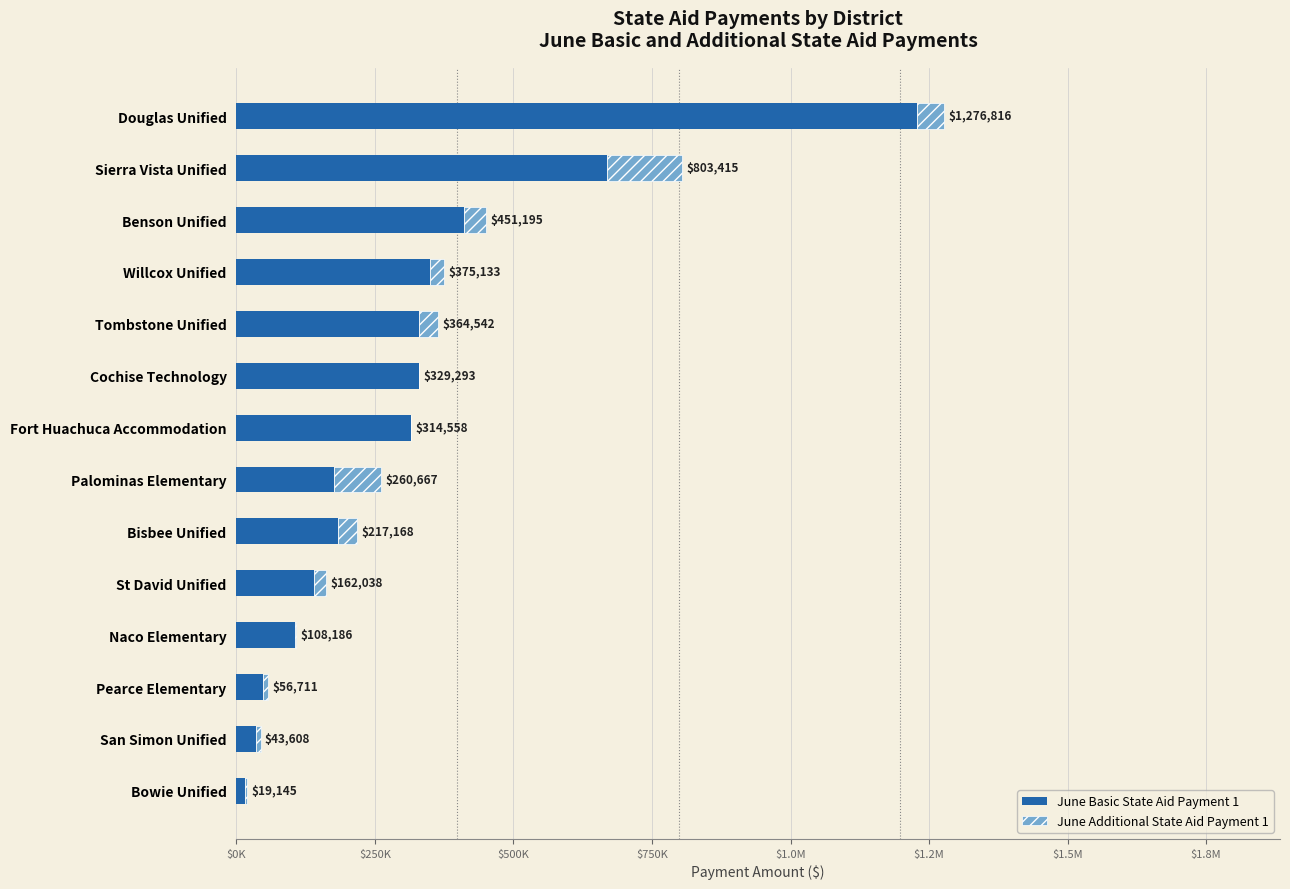

What are all the series names shown in the legend?

June Basic State Aid Payment 1, June Additional State Aid Payment 1